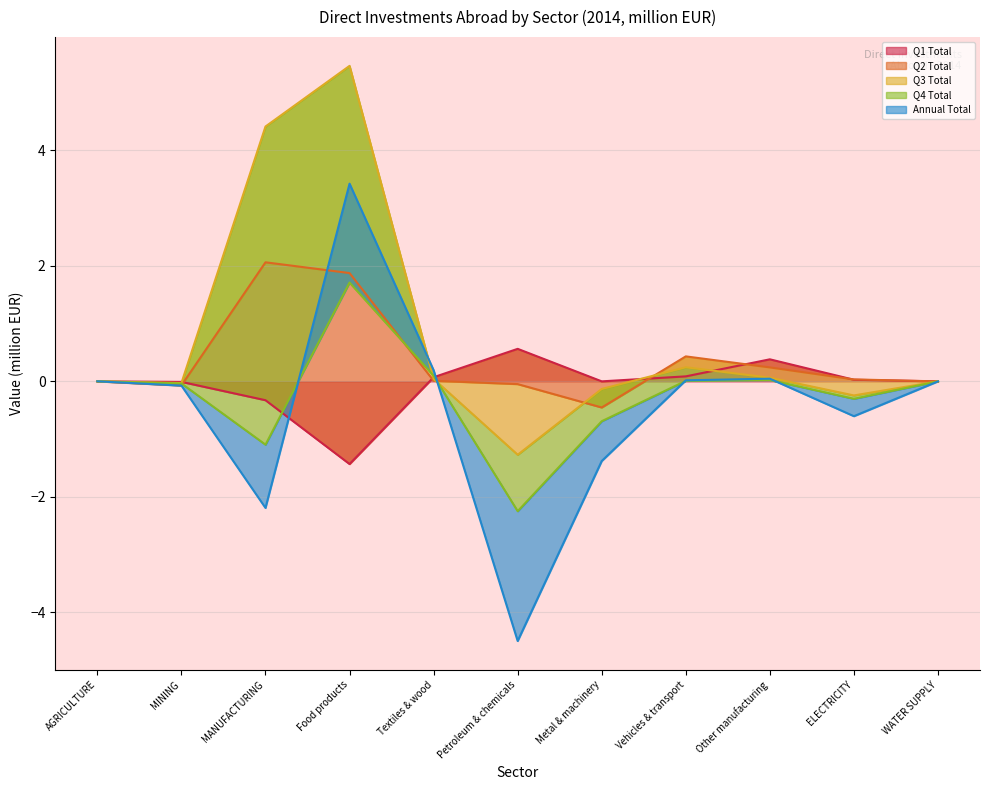

What value does the Annual Total series have at Textiles & wood?

0.2